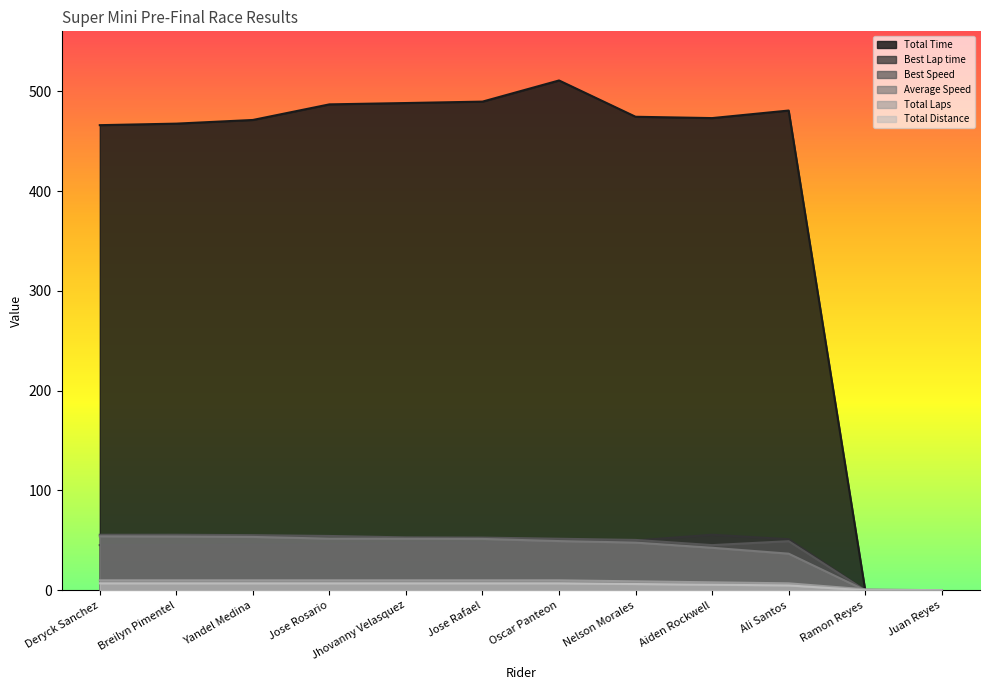

Rank the categories by Best Speed value from lowest to highest.

Ramon Reyes, Juan Reyes, Aiden Rockwell, Ali Santos, Nelson Morales, Oscar Panteon, Jose Rafael, Jhovanny Velasquez, Jose Rosario, Yandel Medina, Deryck Sanchez, Breilyn Pimentel